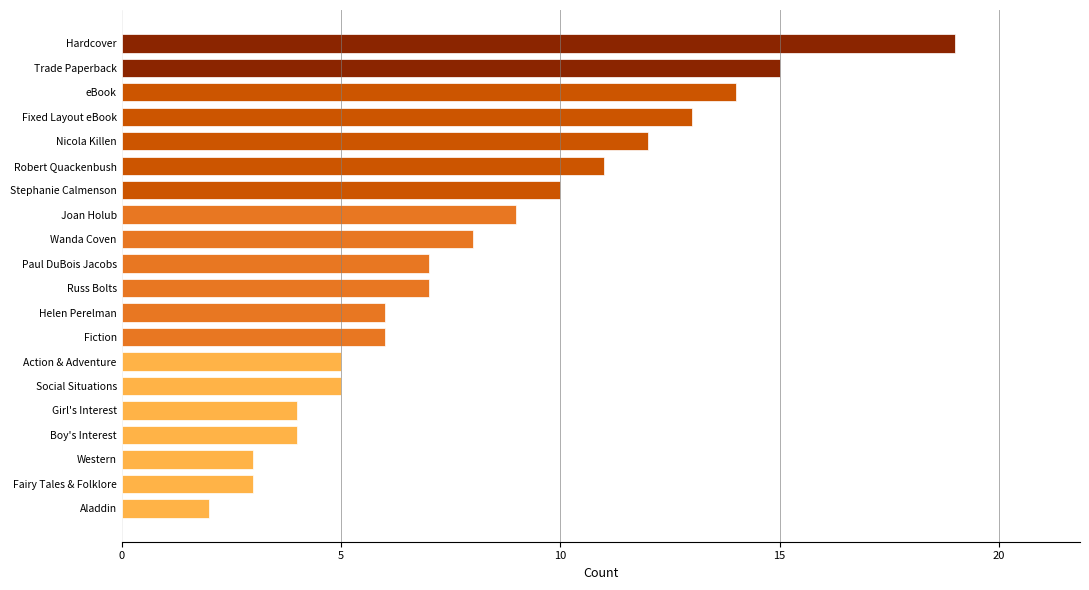

What is the label of the 19th bar from the bottom?

Trade Paperback